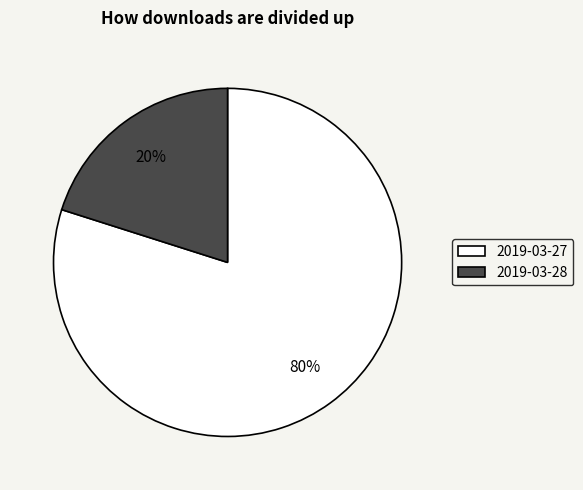

True or false: 2019-03-28 accounts for 32% of the total.

False